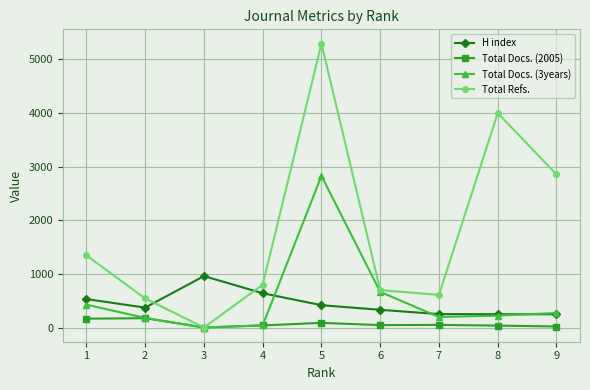

In Total Refs., how many points are lower than both neighbors (excluding endpoints)?

2